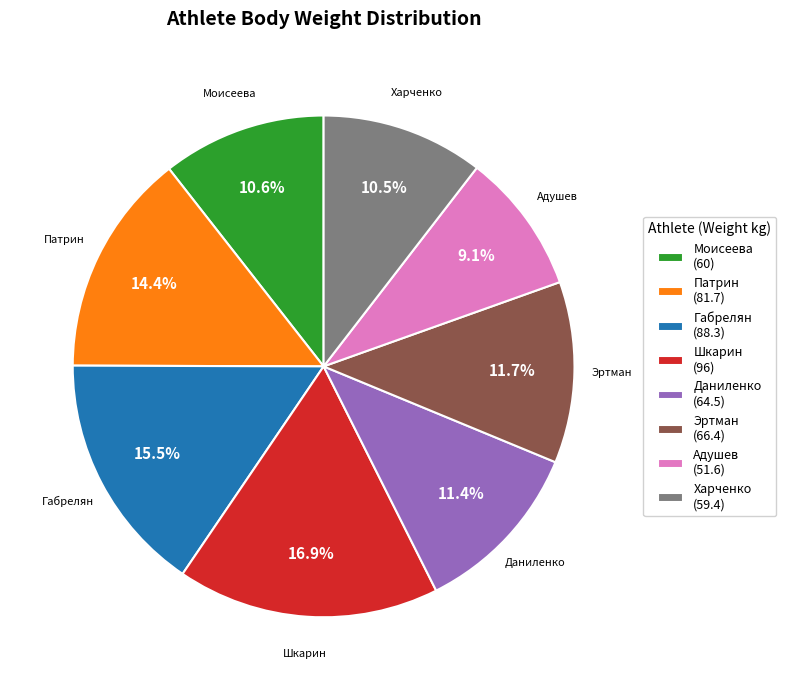

Approximately how many times larger is the value at Моисеева (60) compared to Шкарин (96)?

0.6